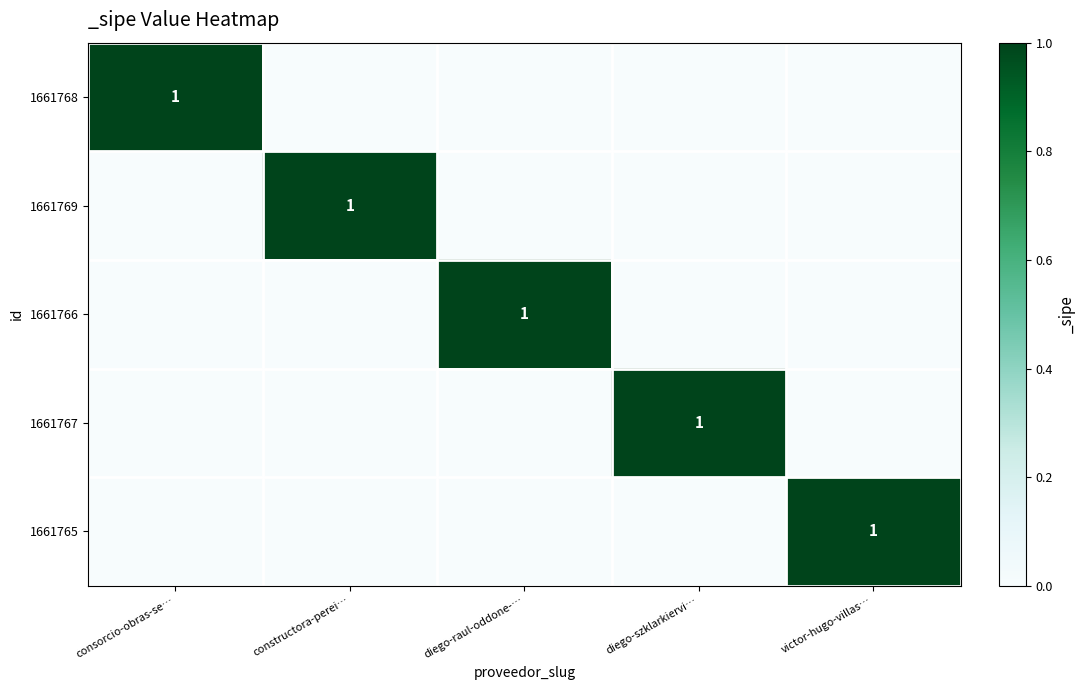

What is the sum of all 1661766 values?

1